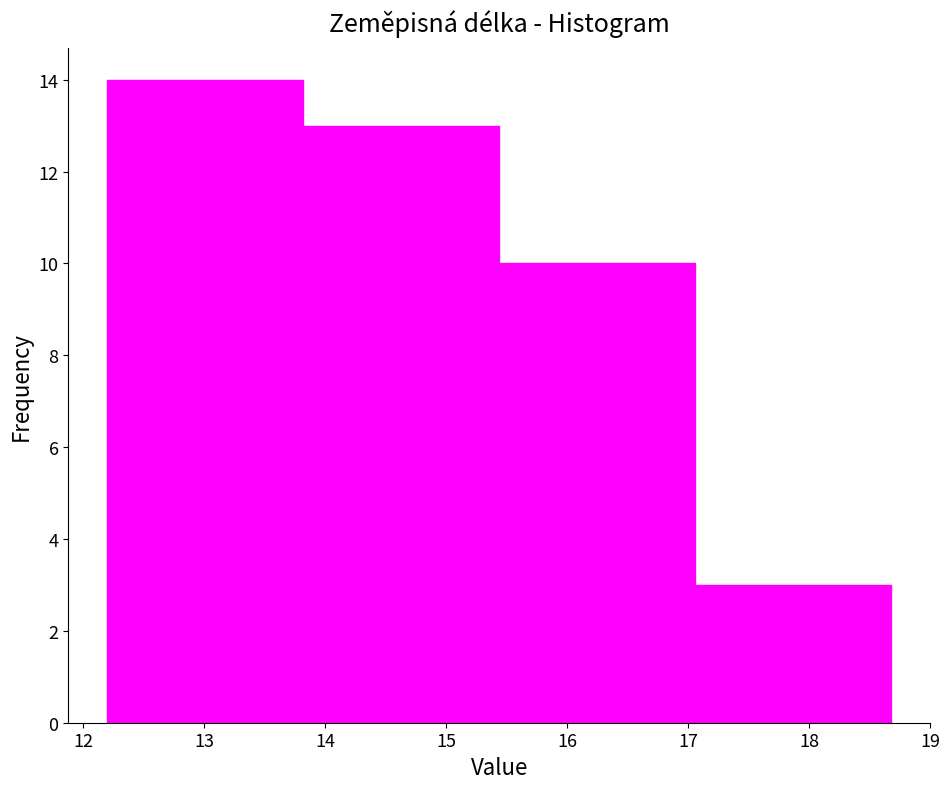

What is the height of the bar covering 15.4 to 17.1 on the x-axis? Neither the bar edges nor the heights are printed on the chart, so give them approximately, as read against the axes.

10